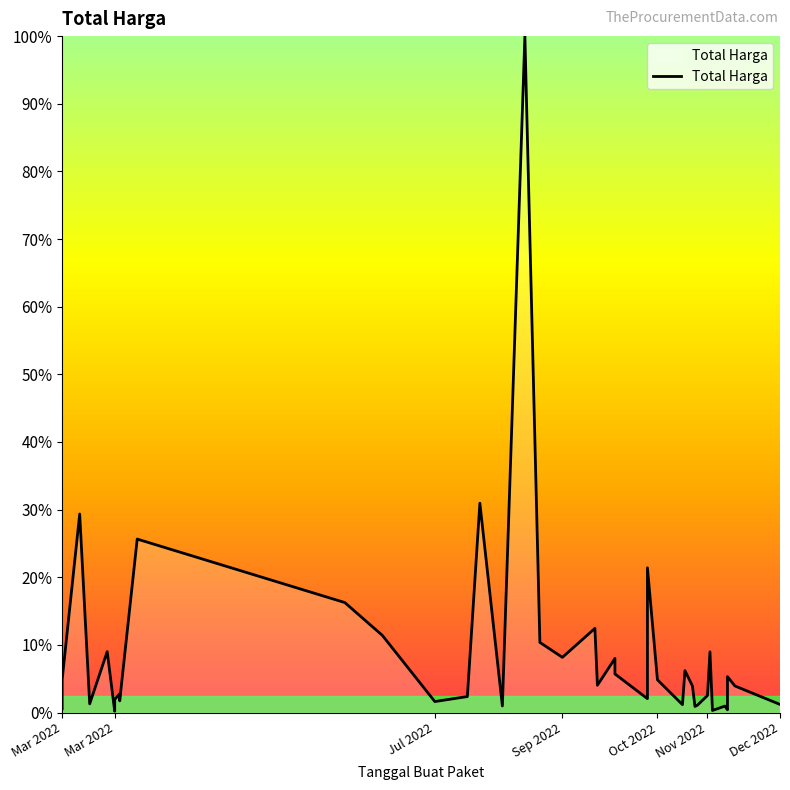

How many data points are above 3?

21